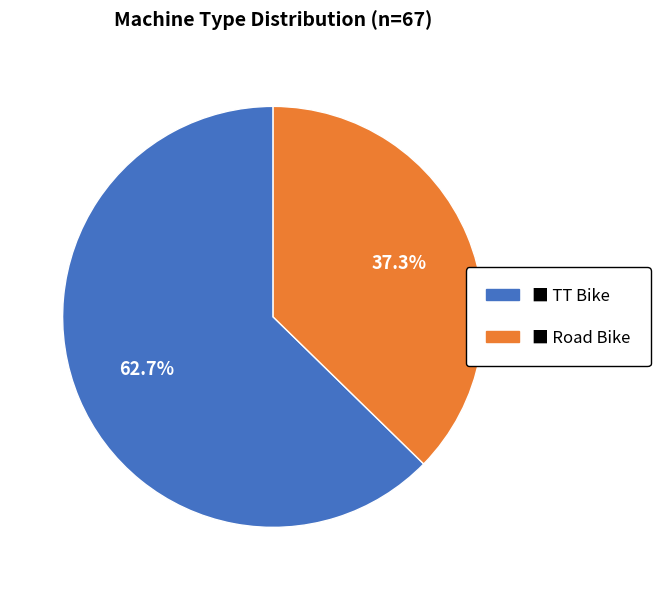

Does any single category account for the majority?

Yes